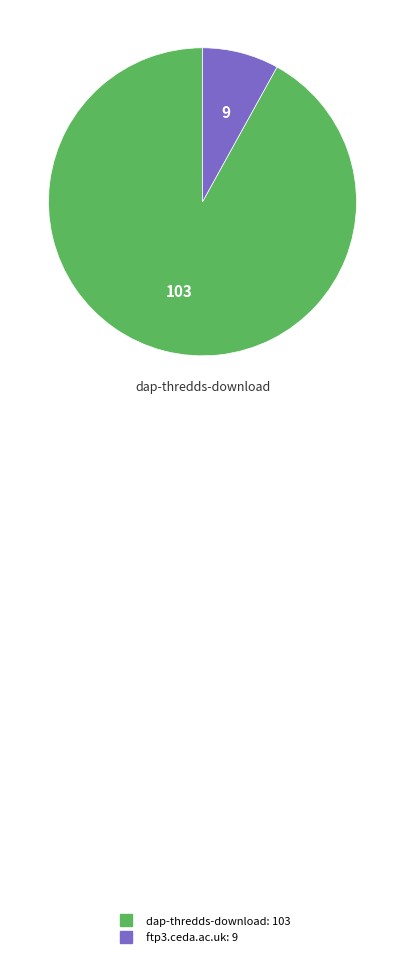

Combined, do dap-thredds-download and ftp3.ceda.ac.uk account for over 50%?

Yes